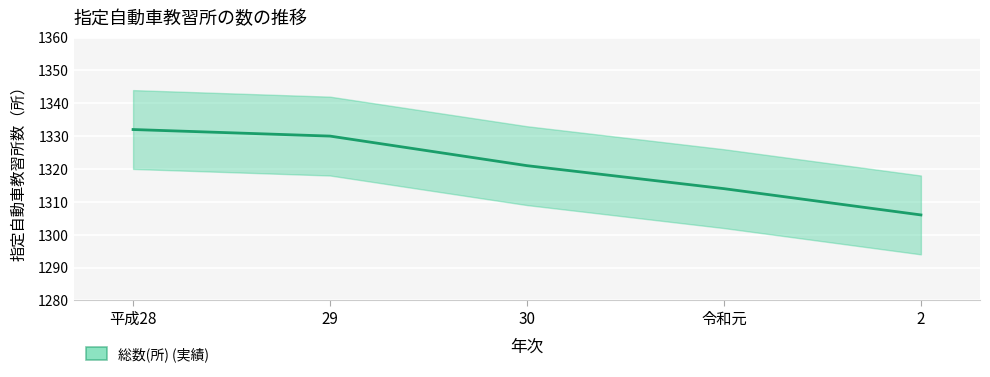

At which label does the data first exceed 1321?

平成28